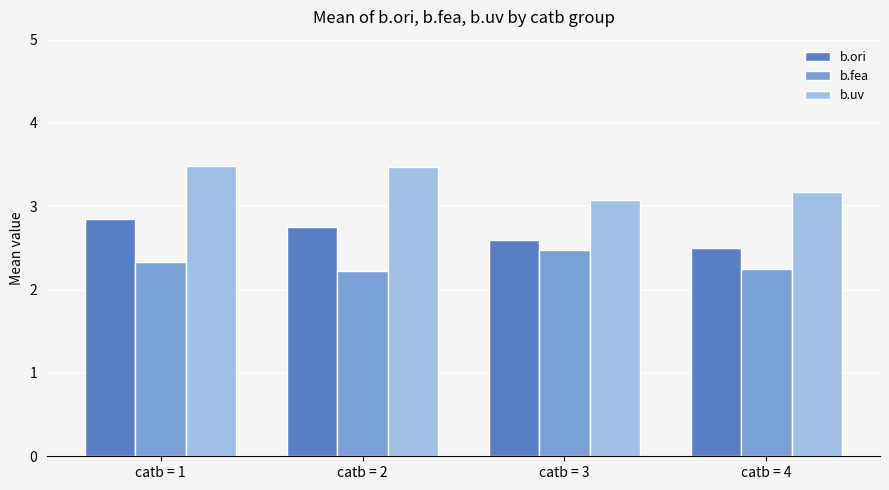

What is the difference between the maximum and minimum values in the b.fea series?

0.2